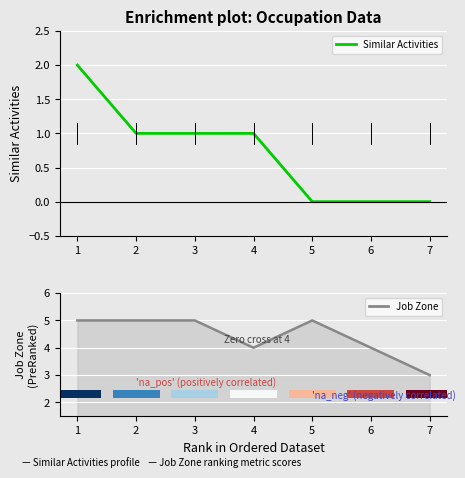

What is the value of the Job Zone bar at the 5th from the left?

5